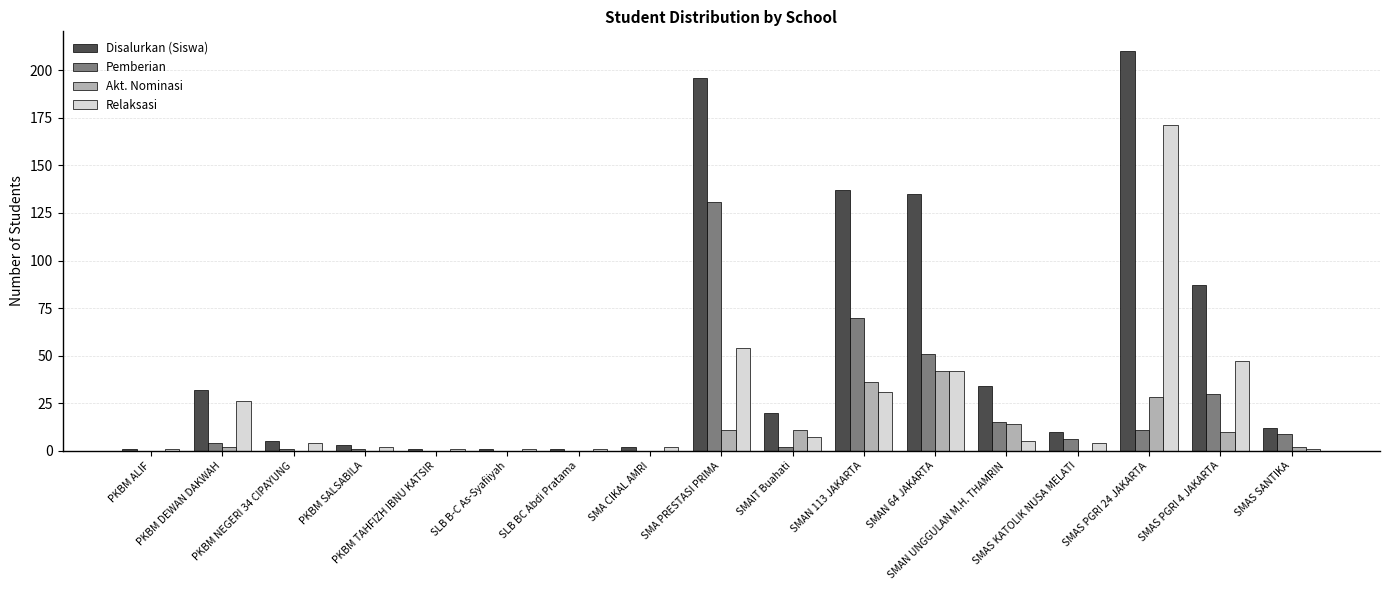

Reading left to right, extract all data points from this chart.

Disalurkan (Siswa): 1	32	5	3	1	1	1	2	196	20	137	135	34	10	210	87	12
Pemberian: 0	4	1	1	0	0	0	0	131	2	70	51	15	6	11	30	9
Akt. Nominasi: 0	2	0	0	0	0	0	0	11	11	36	42	14	0	28	10	2
Relaksasi: 1	26	4	2	1	1	1	2	54	7	31	42	5	4	171	47	1